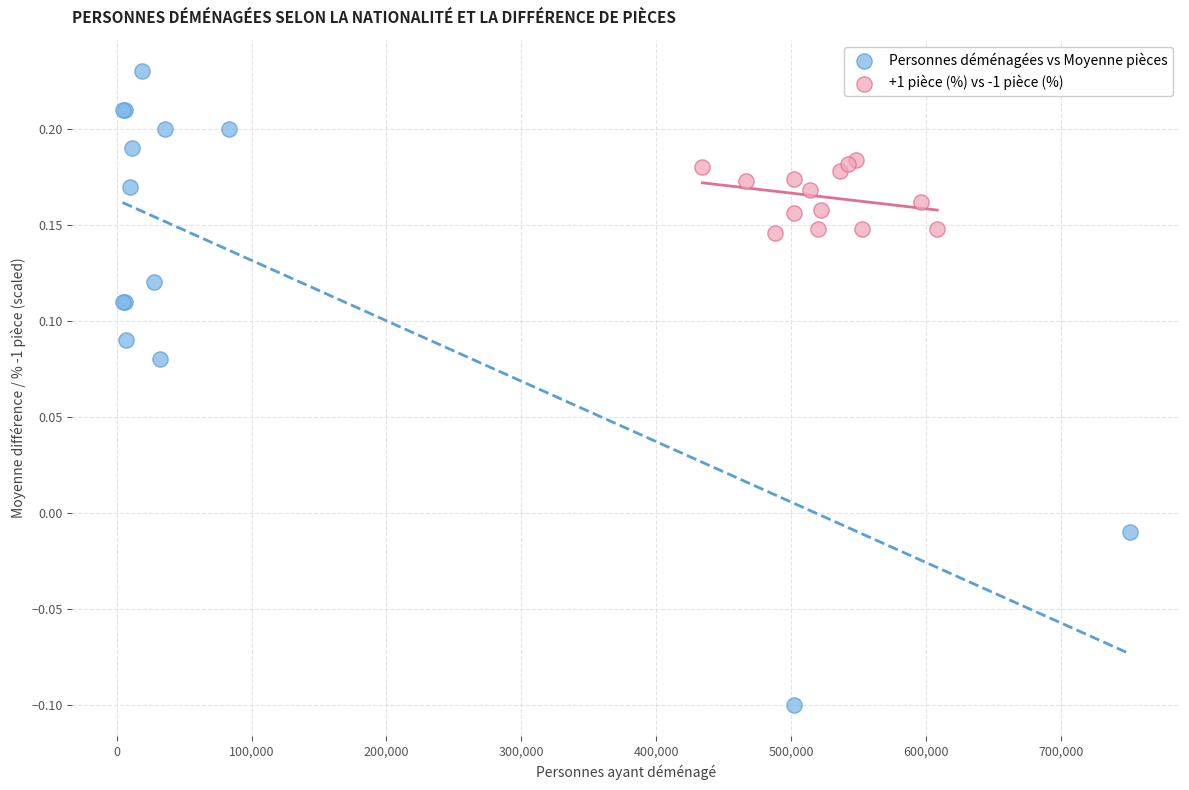

What are all the series names shown in the legend?

Personnes déménagées vs Moyenne pièces, +1 pièce (%) vs -1 pièce (%)